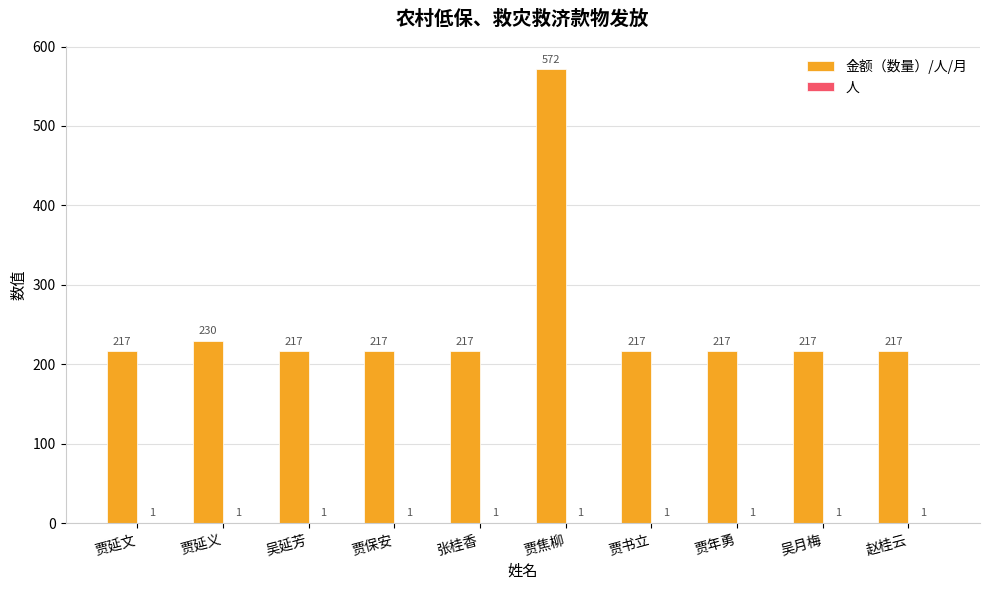

At which category is the sum across all series the highest?

贾焦柳